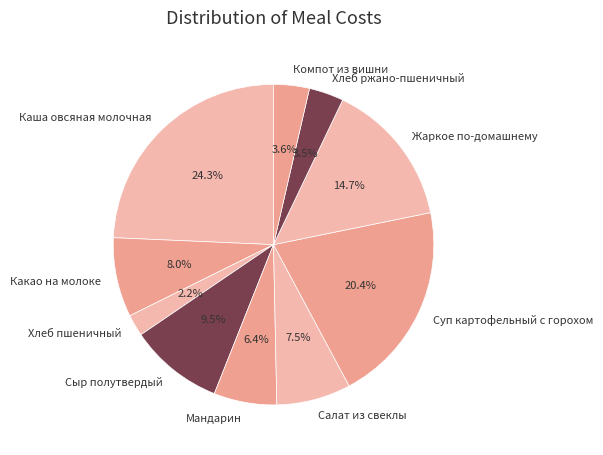

Is it true that Хлеб пшеничный is 2% of the pie?

True